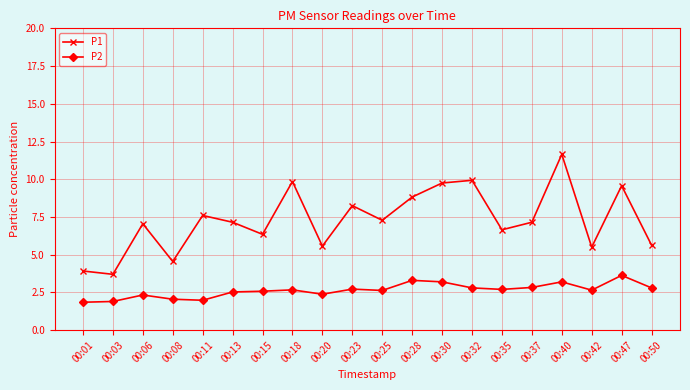

What are all the series names shown in the legend?

P1, P2